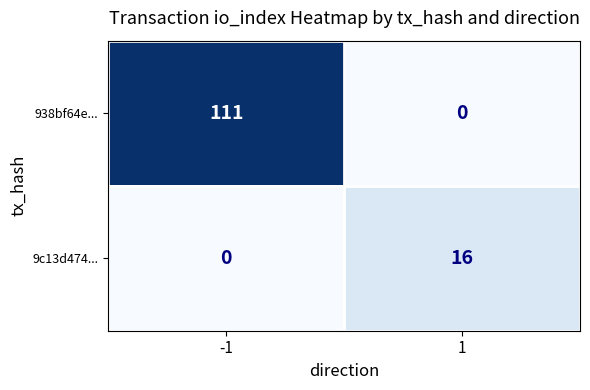

Reading left to right, transcribe all the data shown in this chart.

938bf64e...: -1=111	1=0
9c13d474...: -1=0	1=16